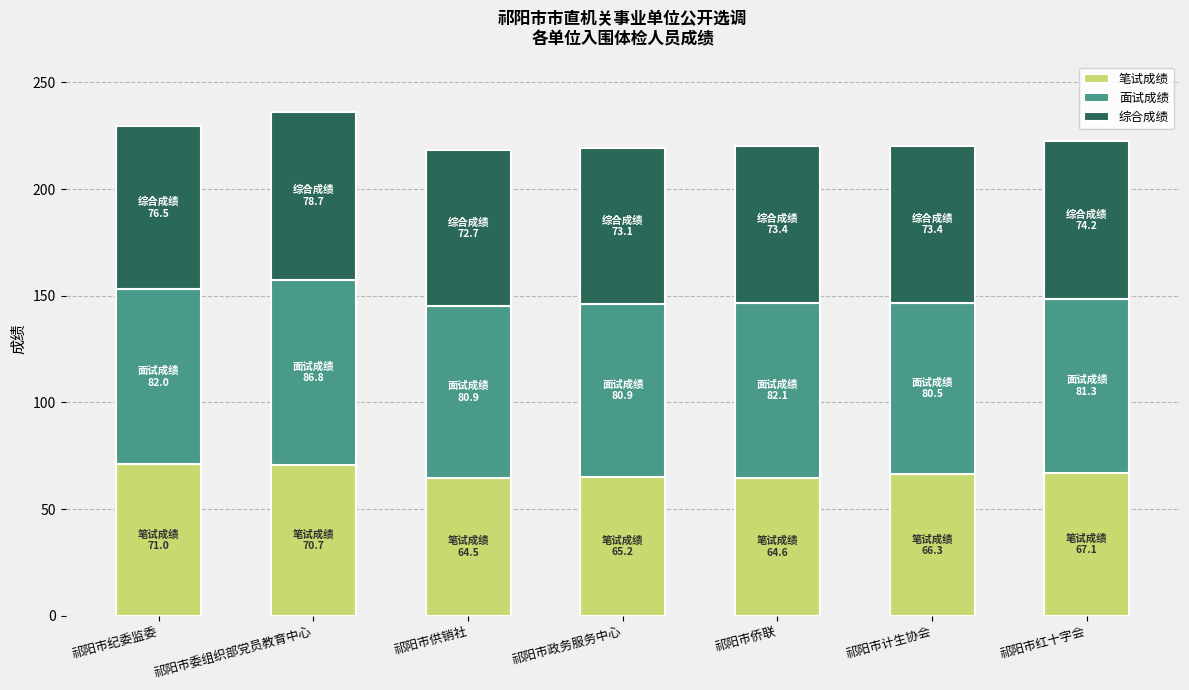

What is the sum of all 笔试成绩 values?

469.4